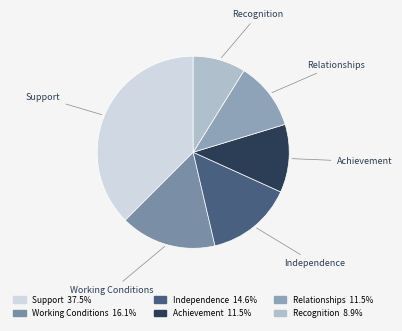

Which category has the biggest portion of the pie?

Support